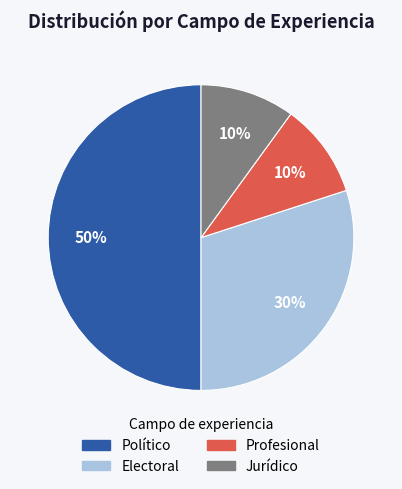

Between Electoral and Político, which is larger?

Político